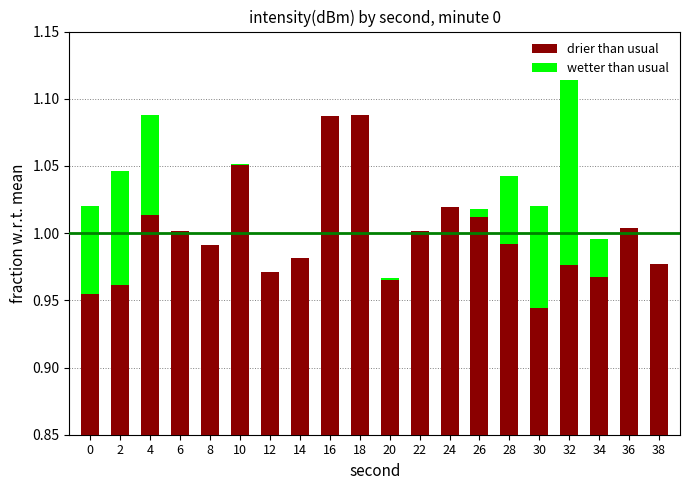

Reading left to right, list all the values displayed in this chart.

drier than usual: 0=1.0	2=1.0	4=1.0	6=1.0	8=1.0	10=1.1	12=1.0	14=1.0	16=1.1	18=1.1	20=1.0	22=1.0	24=1.0	26=1.0	28=1.0	30=0.9	32=1.0	34=1.0	36=1.0	38=1.0
wetter than usual: 0=1.0	2=1.0	4=1.1	6=1.0	8=1.0	10=1.1	12=1.0	14=1.0	16=1.0	18=1.0	20=1.0	22=1.0	24=1.0	26=1.0	28=1.0	30=1.0	32=1.1	34=1.0	36=1.0	38=0.9